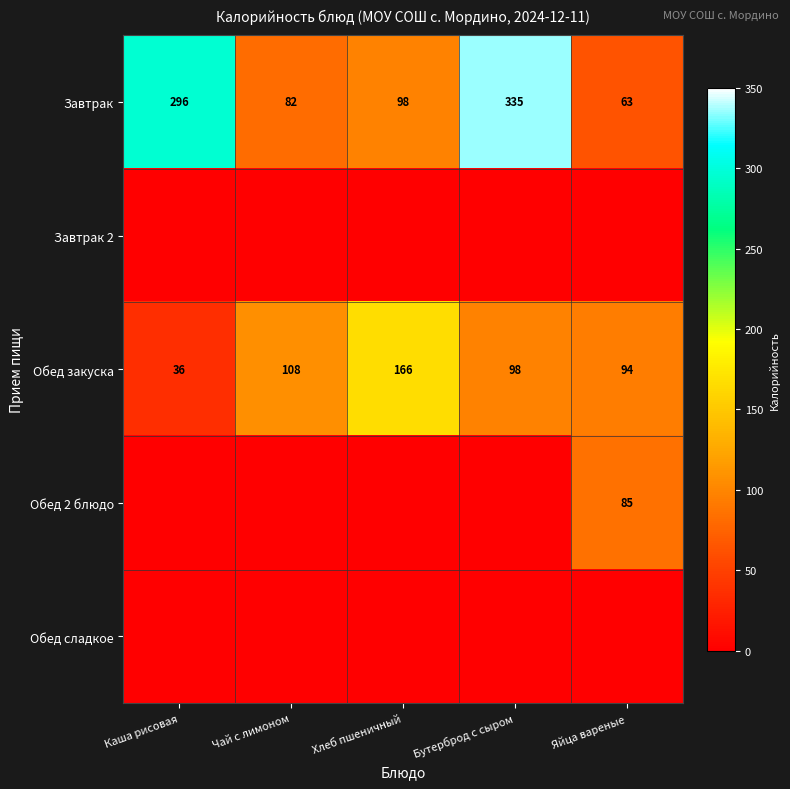

The value of Завтрак at Яйца вареные is 63. True or false?

True